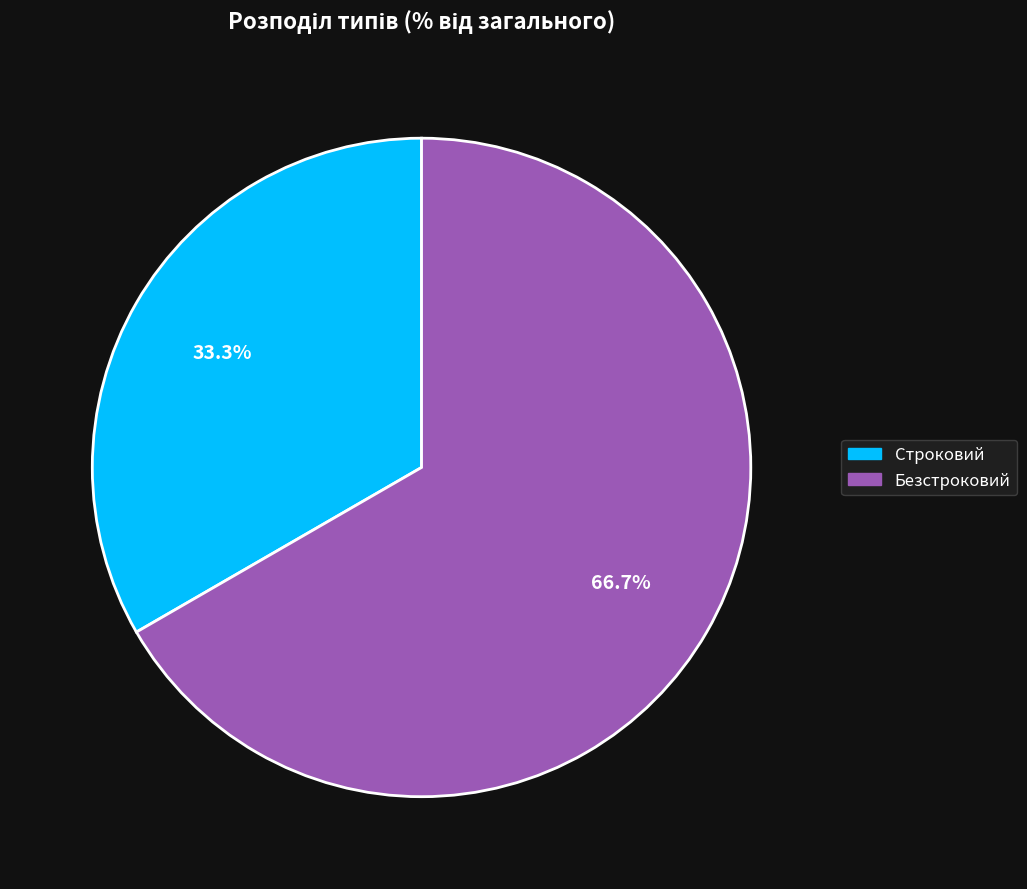

What is the majority slice?

Безстроковий